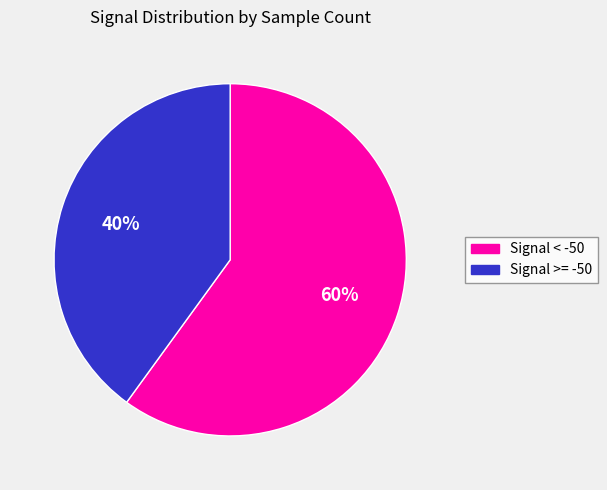

To the nearest percent, what is the average slice percentage?

50%